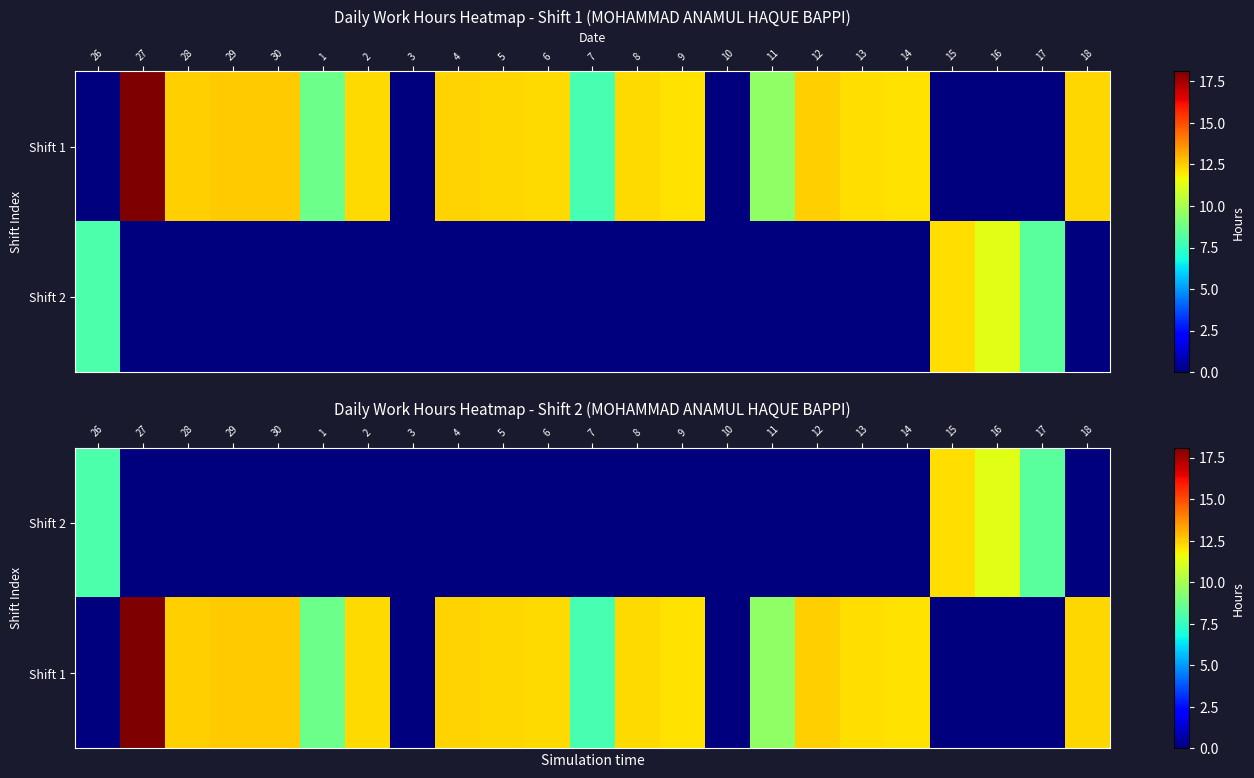

At which category is the sum across all series the highest?

27